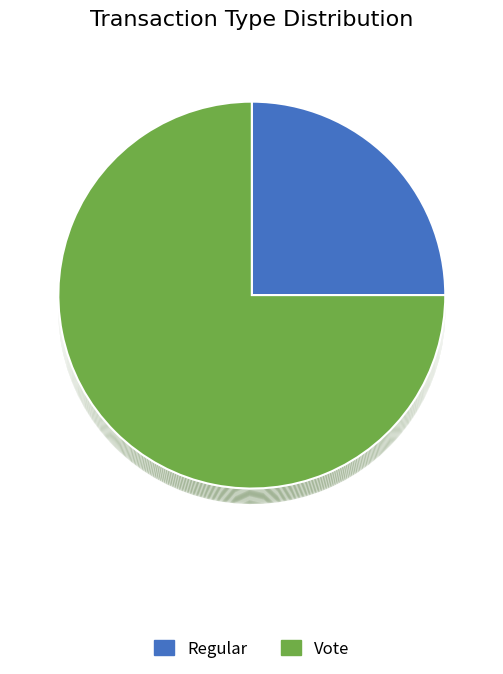

What percentage is the Regular slice, to the nearest percent?

25%